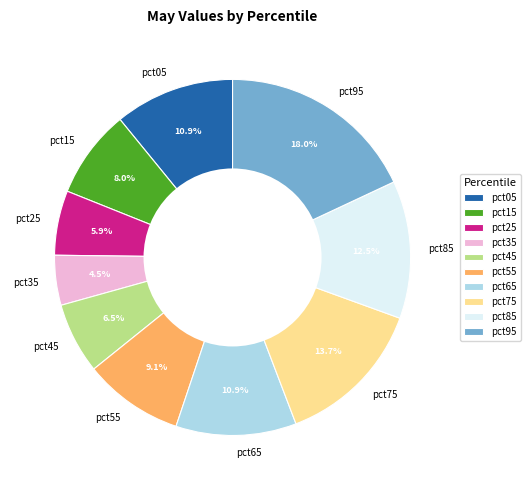

Which category has the smallest portion of the pie?

pct35